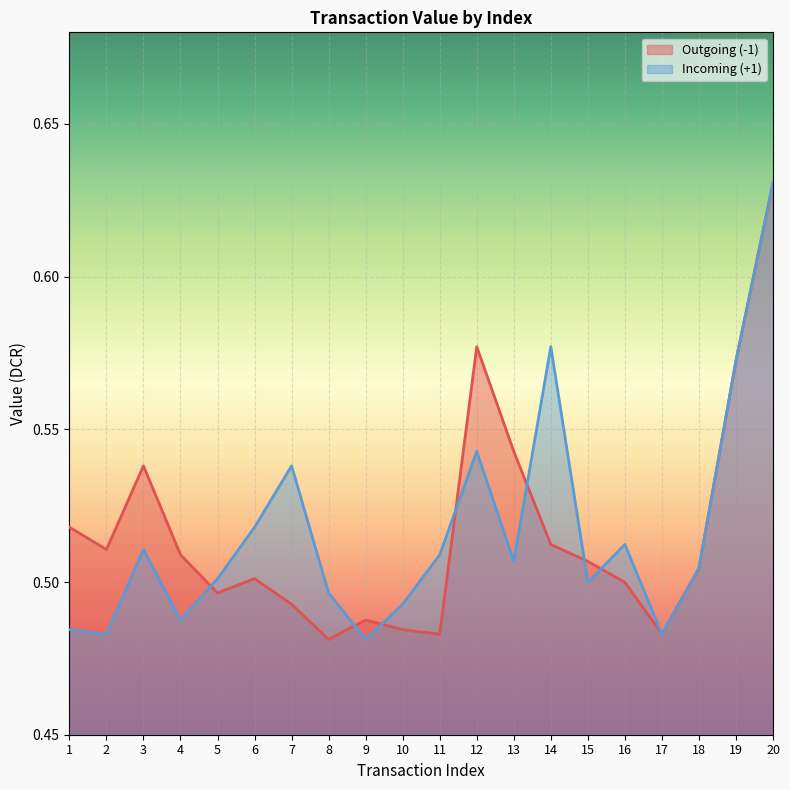

The Incoming (+1) series shows 0.4 at 20. True or false?

False